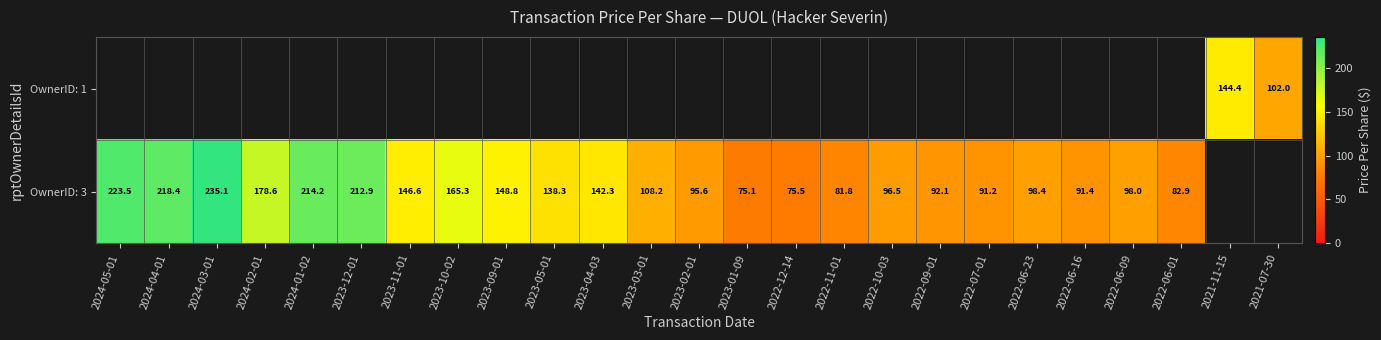

Count the number of categories in the chart.

25